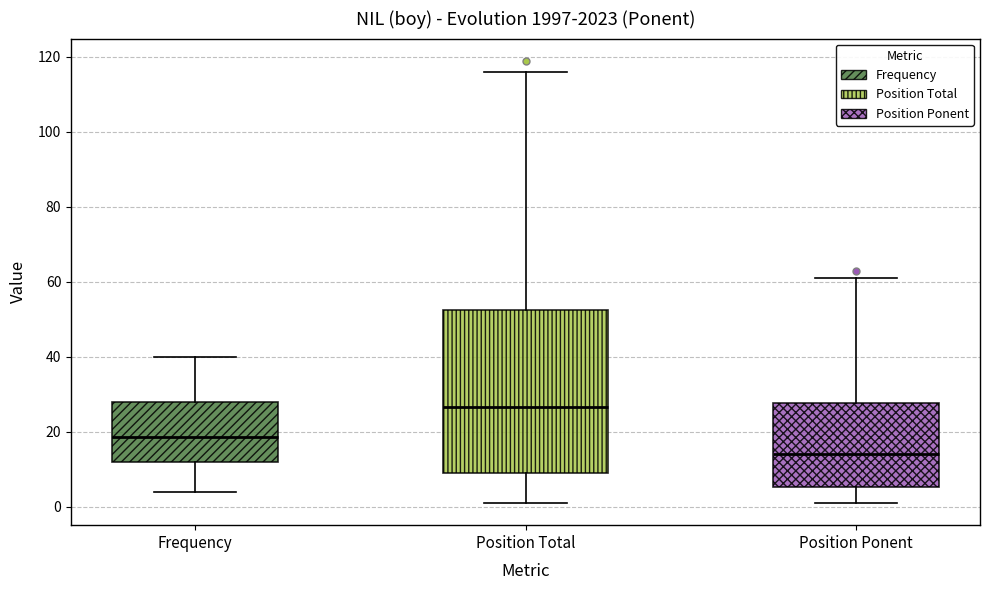

Which box's median line is the highest?

Position Total